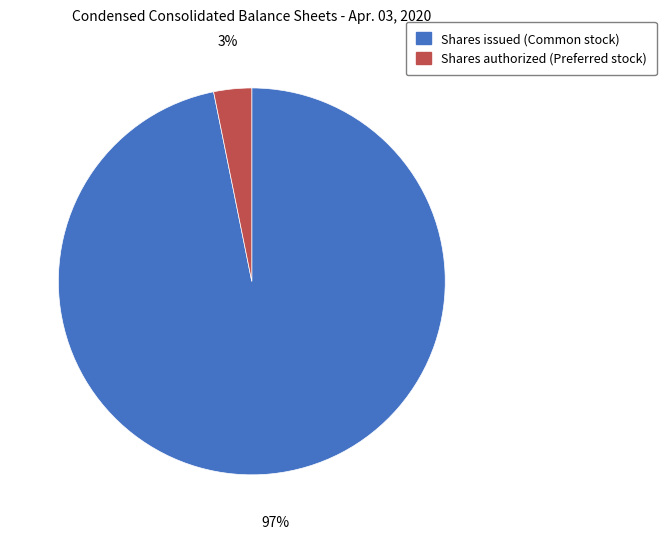

Does Shares issued (Common stock) account for over 50% of the chart?

Yes